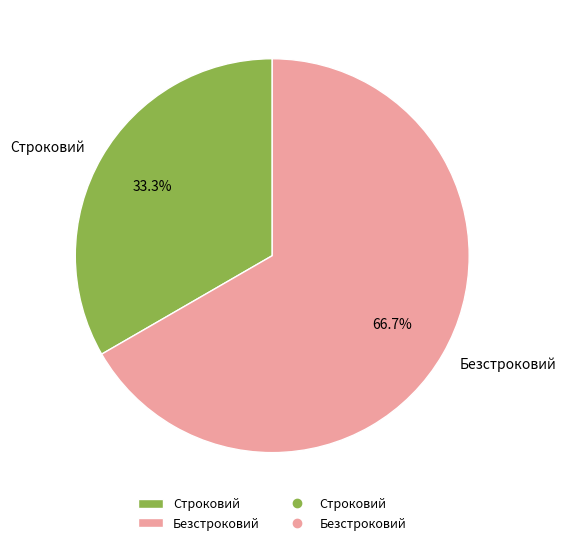

Rank the categories by value from highest to lowest.

Безстроковий, Строковий